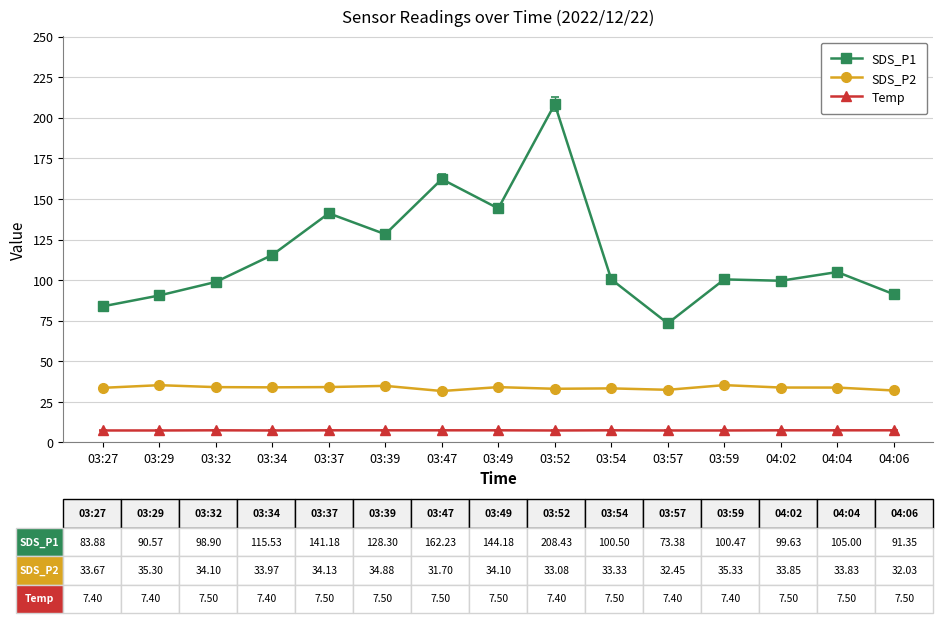

True or false: SDS_P1 has more than 1 points higher than both neighbors.

True